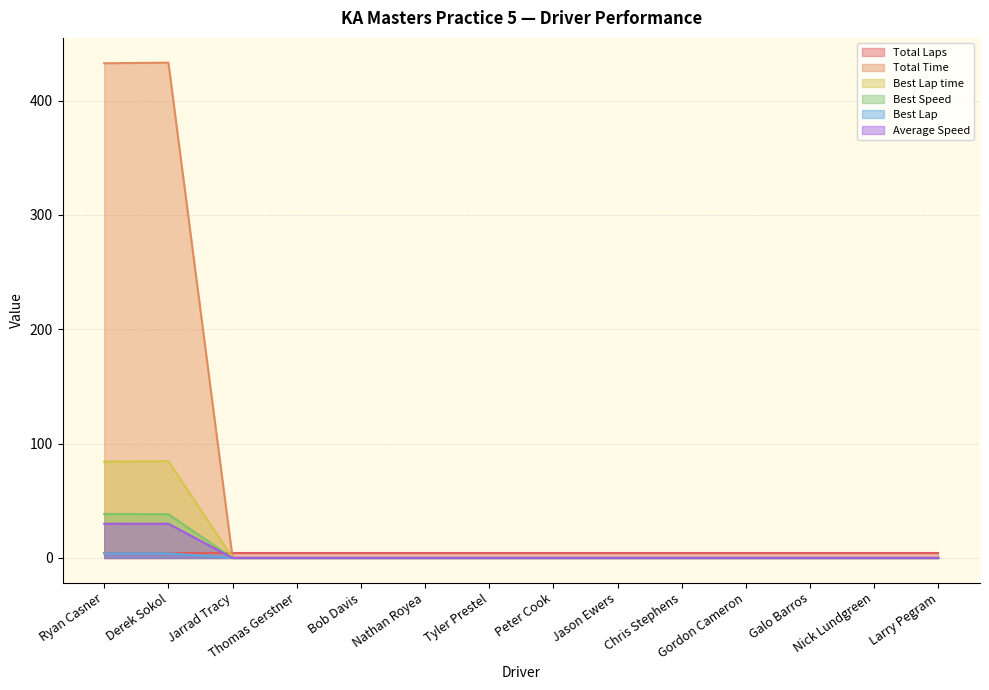

True or false: Best Lap and Best Lap time cross at least once.

False